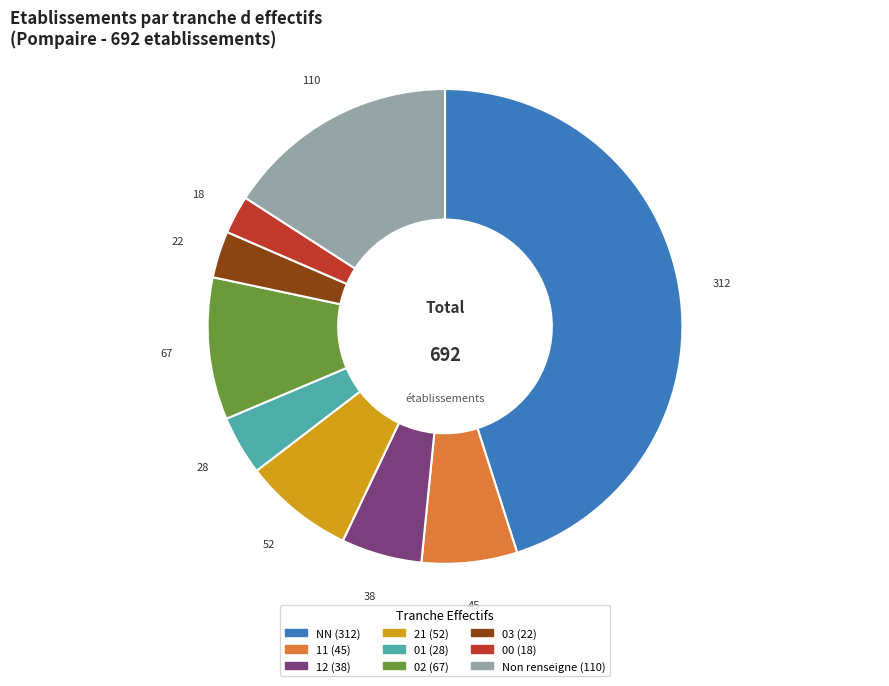

Is there a majority slice in this chart?

No